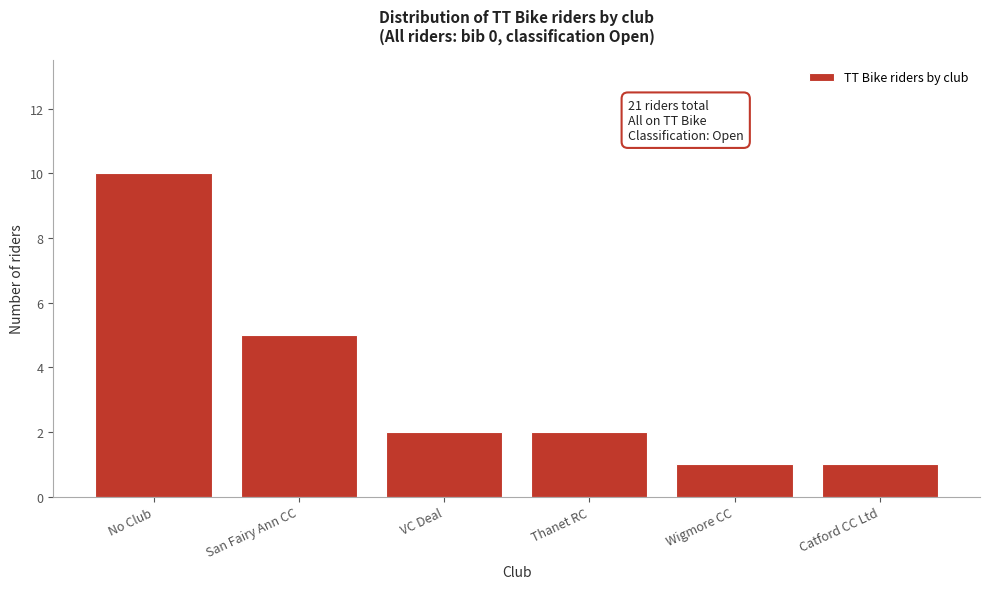

Reading right to left, transcribe all the data shown in this chart.

Catford CC Ltd=1	Wigmore CC=1	Thanet RC=2	VC Deal=2	San Fairy Ann CC=5	No Club=10